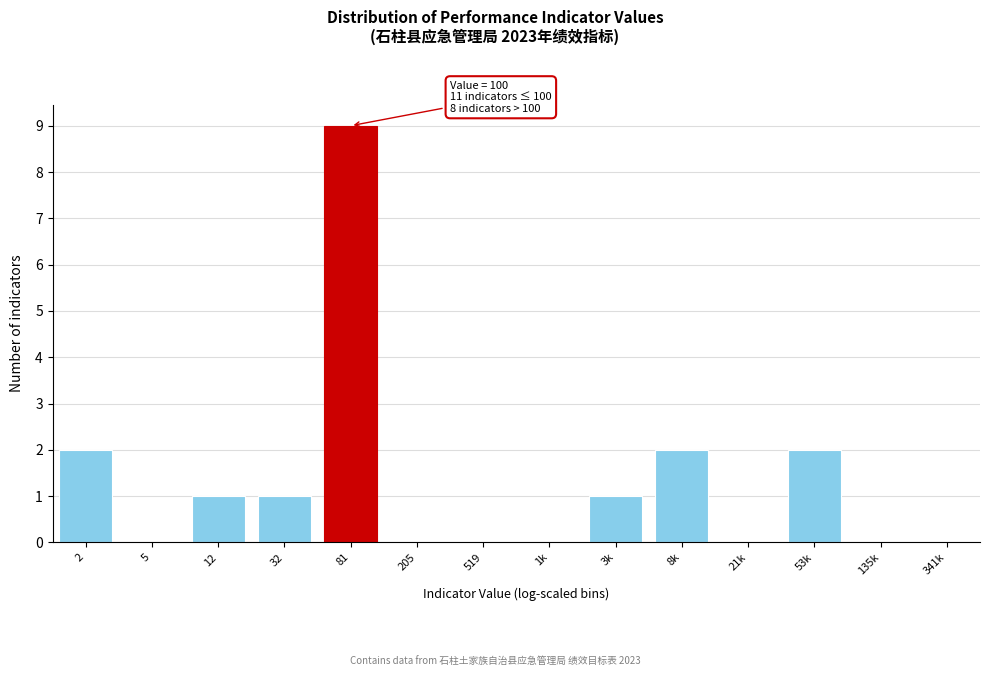

Reading right to left, list all the values displayed in this chart.

341k=0	135k=0	53k=2	21k=0	8k=2	3k=1	1k=0	519=0	205=0	81=9	32=1	12=1	5=0	2=2